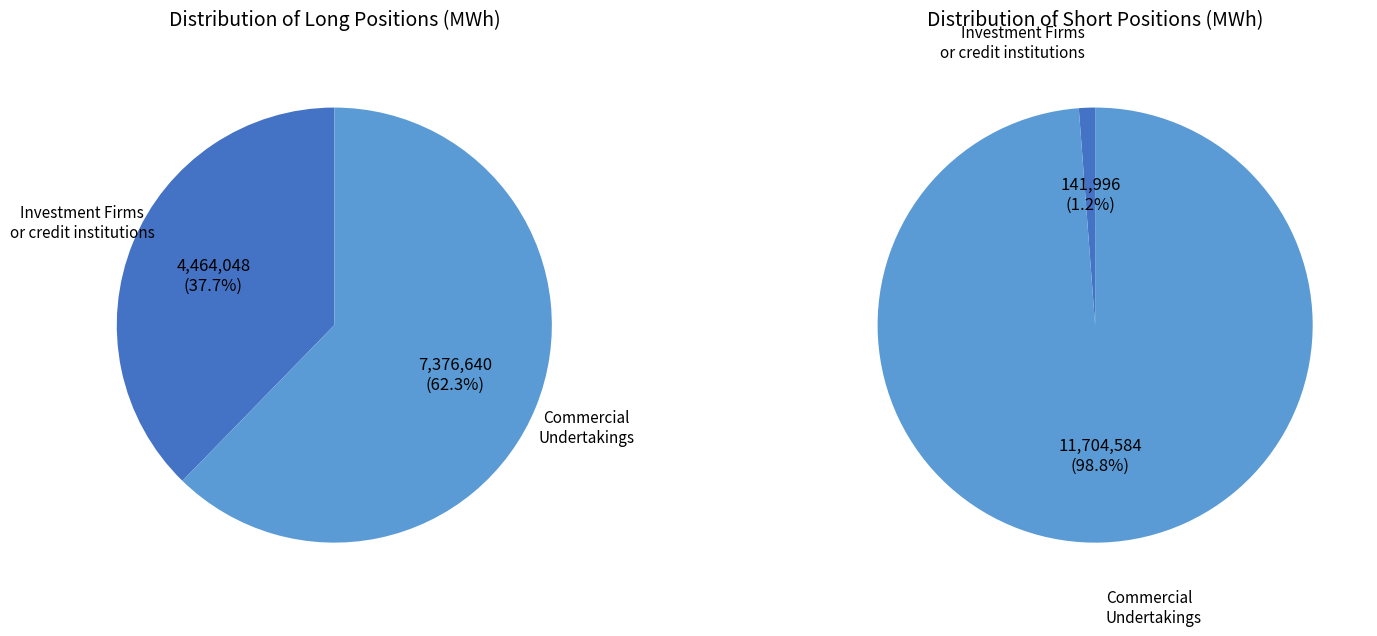

What is the largest slice in the pie chart?

Commercial Undertakings